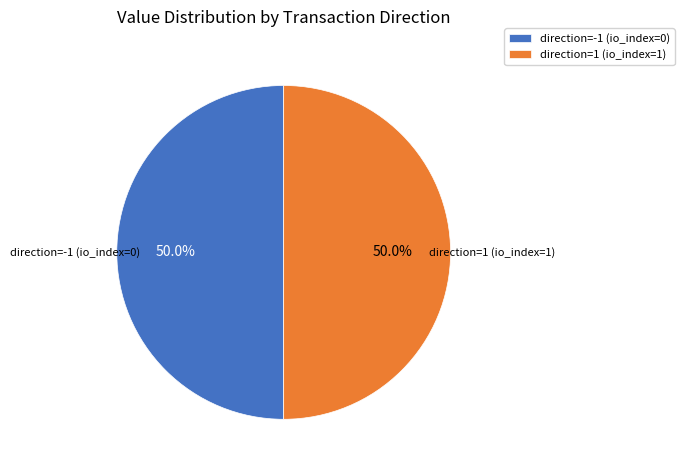

Approximately how many times larger is the value at direction=-1 (io_index=0) compared to direction=1 (io_index=1)?

1.0